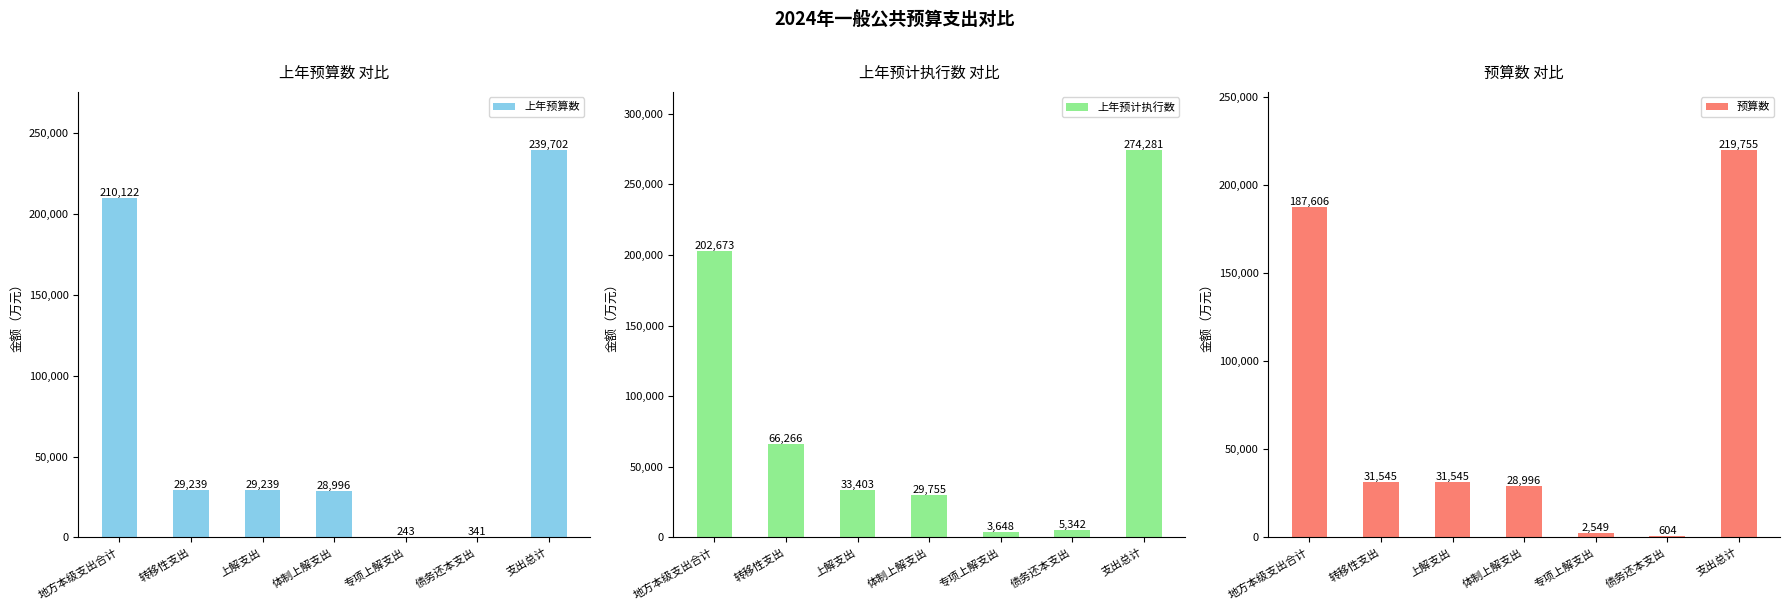

What is the label of the 1st bar from the left?

地方本级支出合计